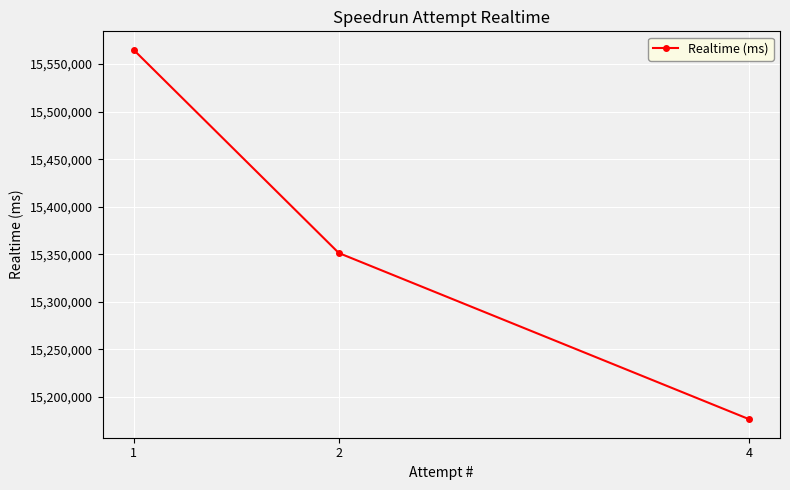

What is the approximate value at 4?

15176394